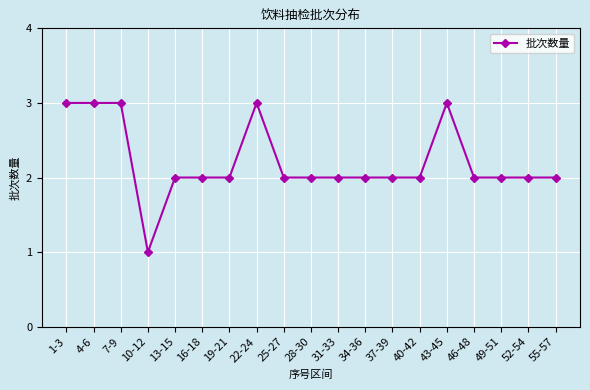

What is the sum of all values?

42